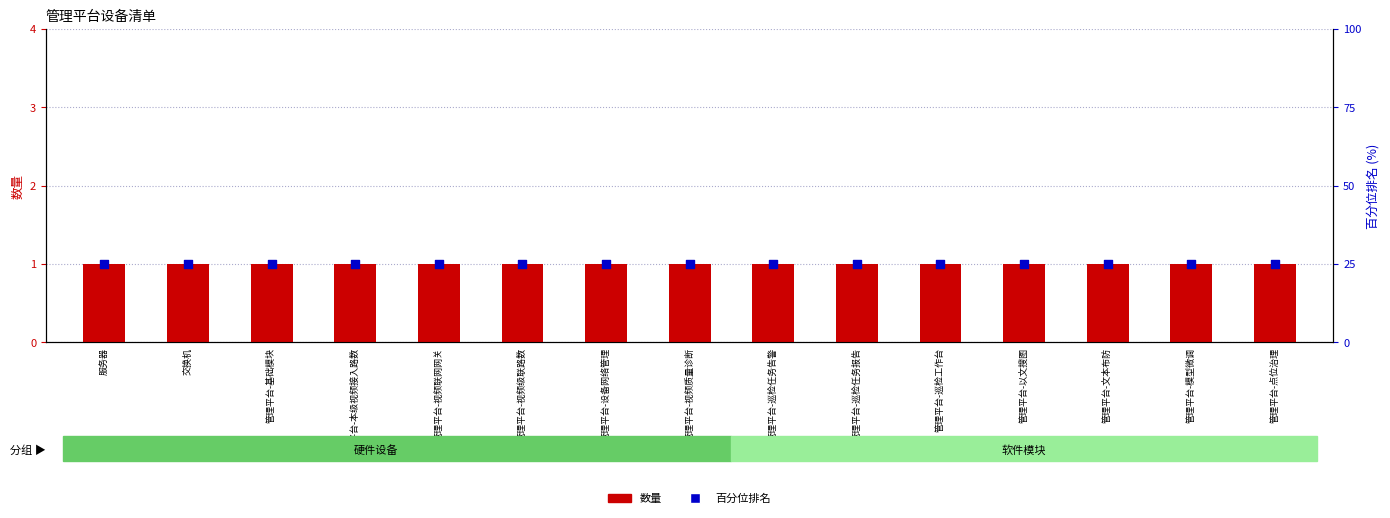

Is the value of 数量 at 管理平台-巡检任务告警 greater than the value of 百分位排名 at 管理平台-巡检任务报告?

No